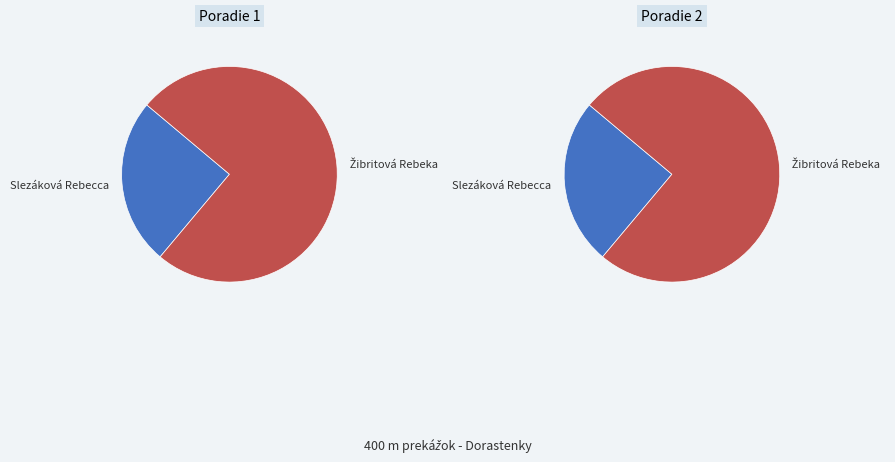

Count the number of slices in the pie.

2